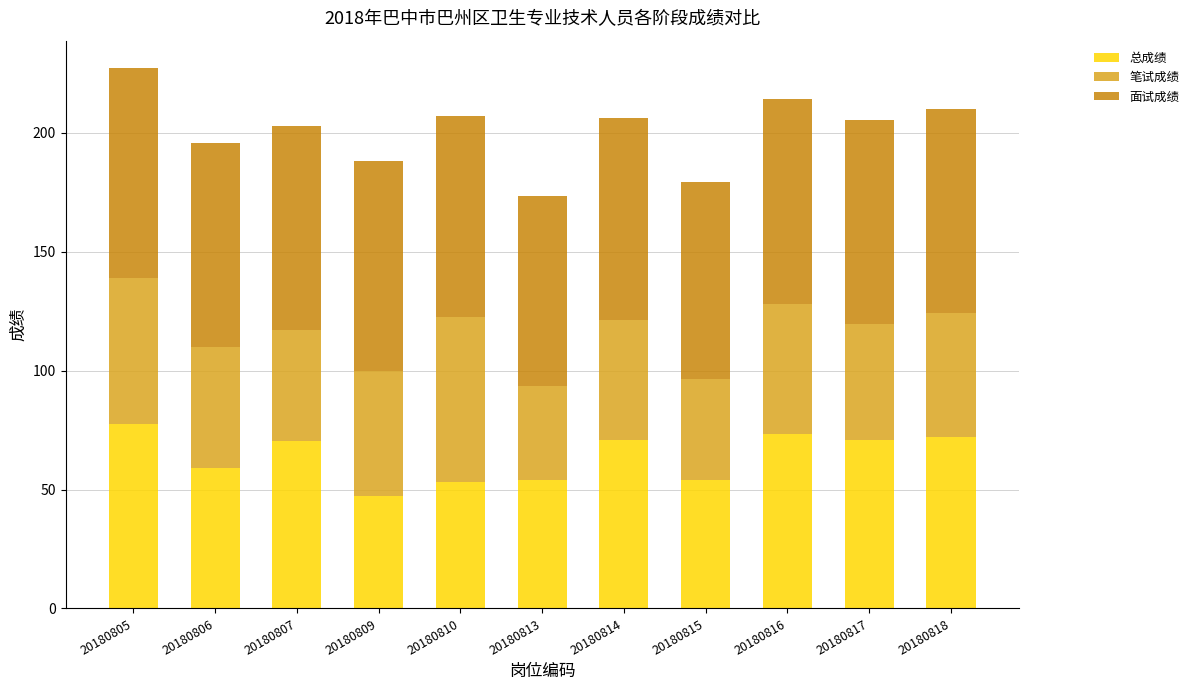

What is the average value of the 总成绩 series?

63.9